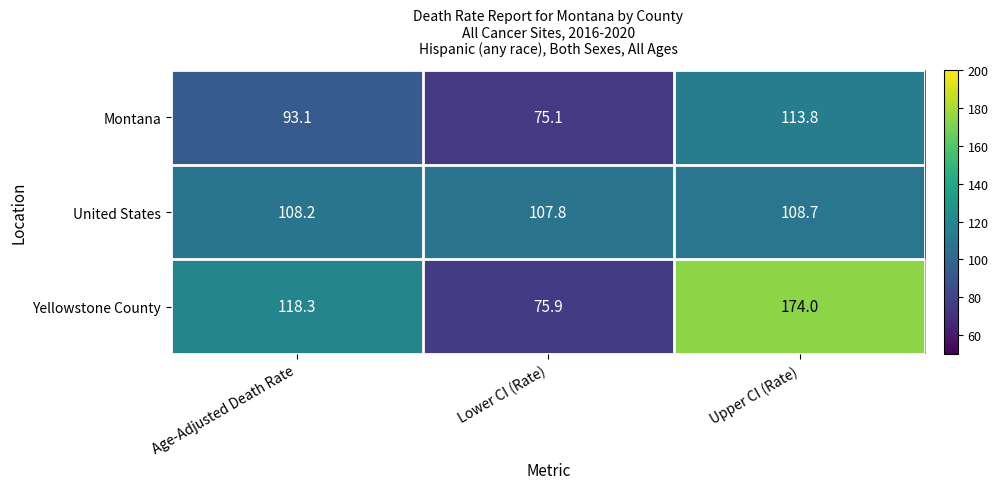

List the labels in order of Montana value, largest first.

Upper CI (Rate), Age-Adjusted Death Rate, Lower CI (Rate)